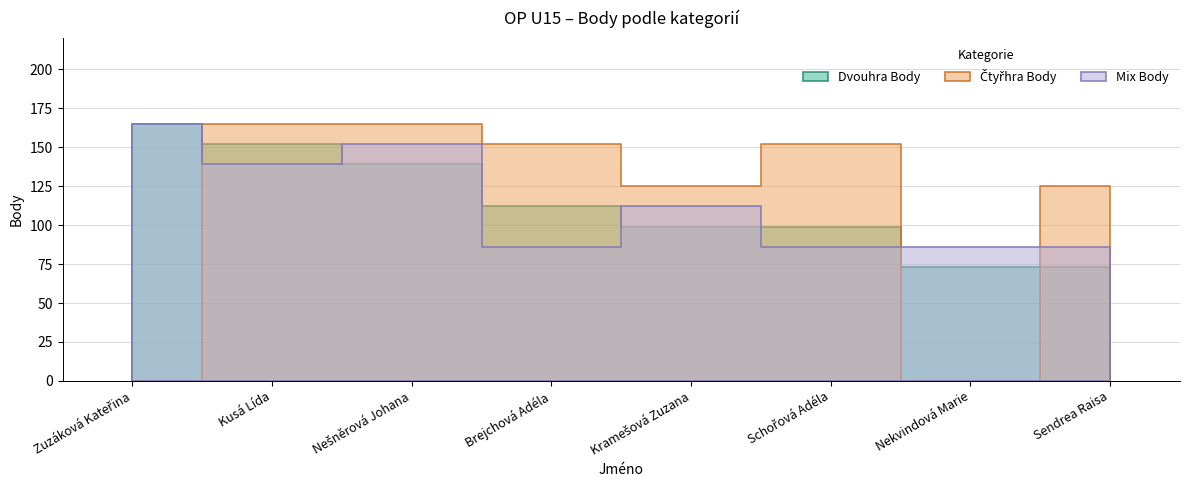

Which category has the highest value across all series?

Zuzáková Kateřina